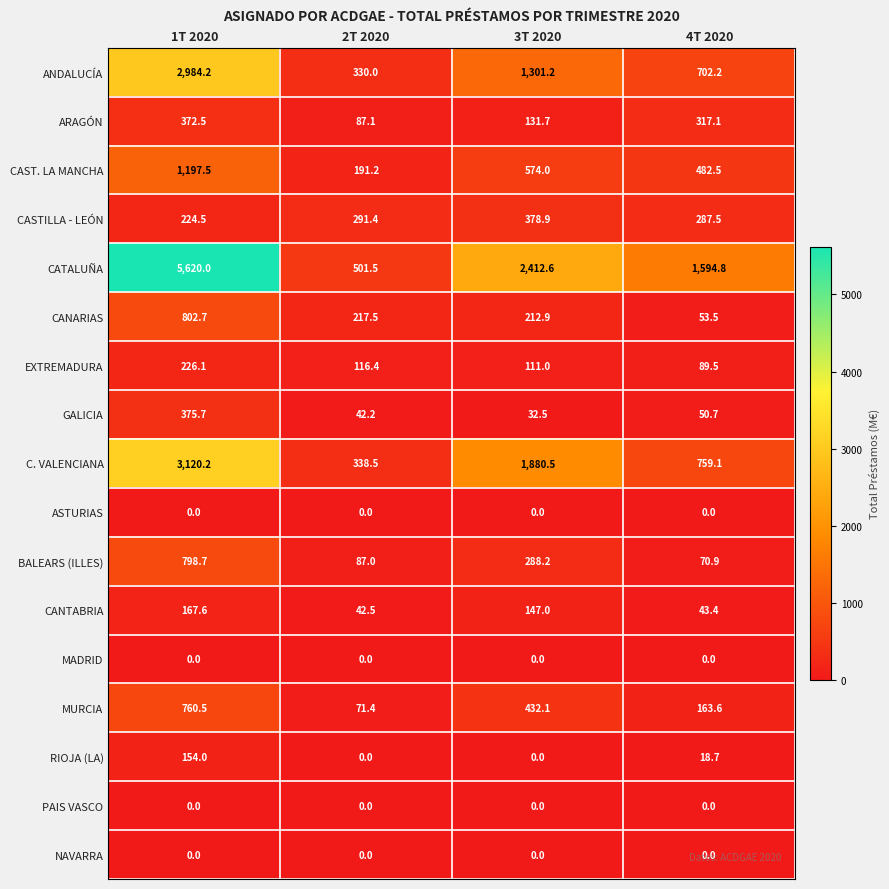

The CAST. LA MANCHA series shows 107.1 at 2T 2020. True or false?

False